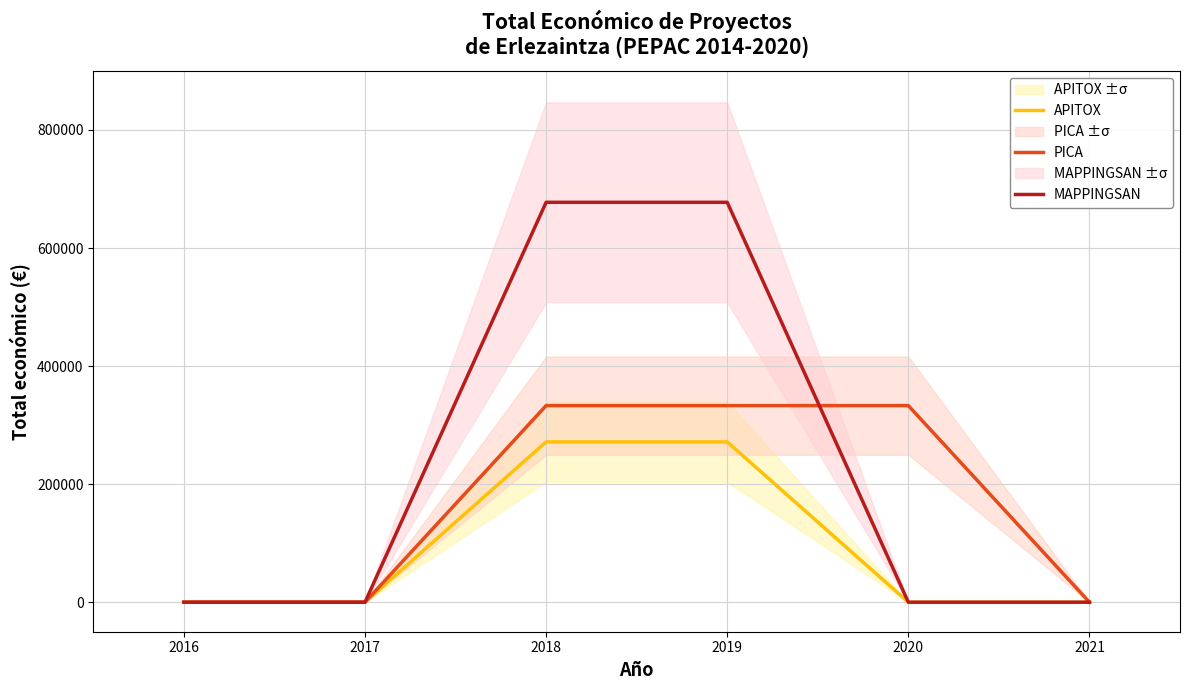

Is the value of PICA at 2018 greater than the value of APITOX at 2021?

Yes